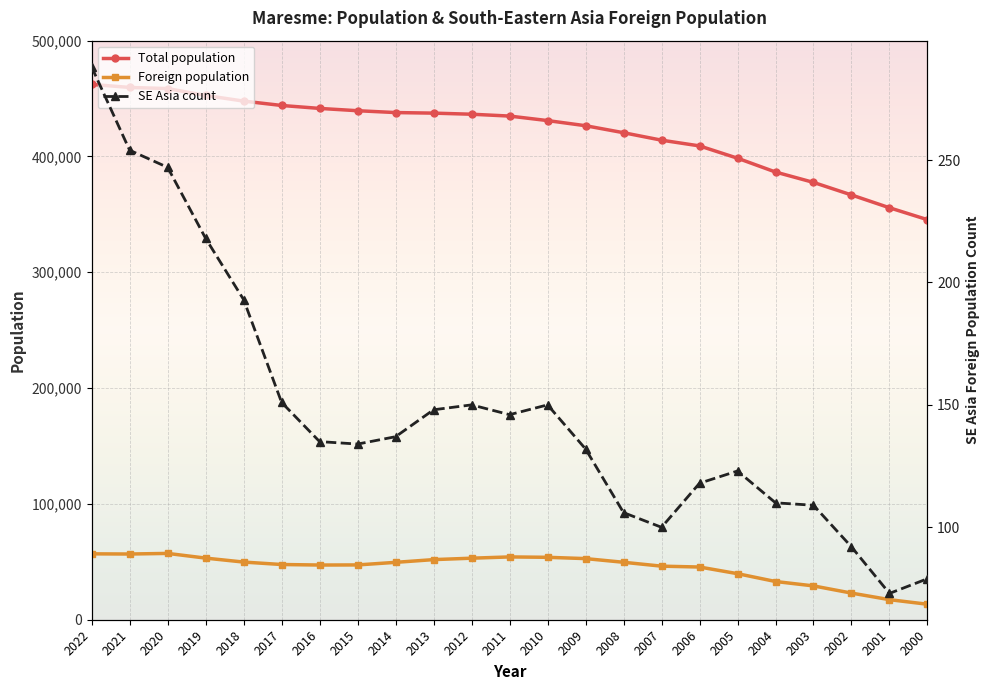

What is the value of the SE Asia count point at the 9th from the left?

137